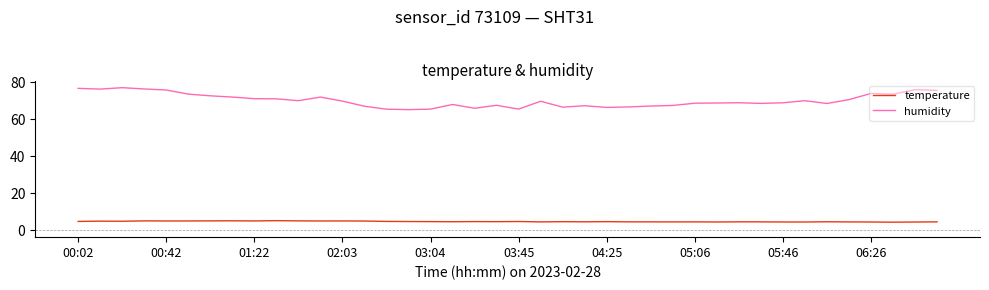

What are all the series names shown in the legend?

temperature, humidity